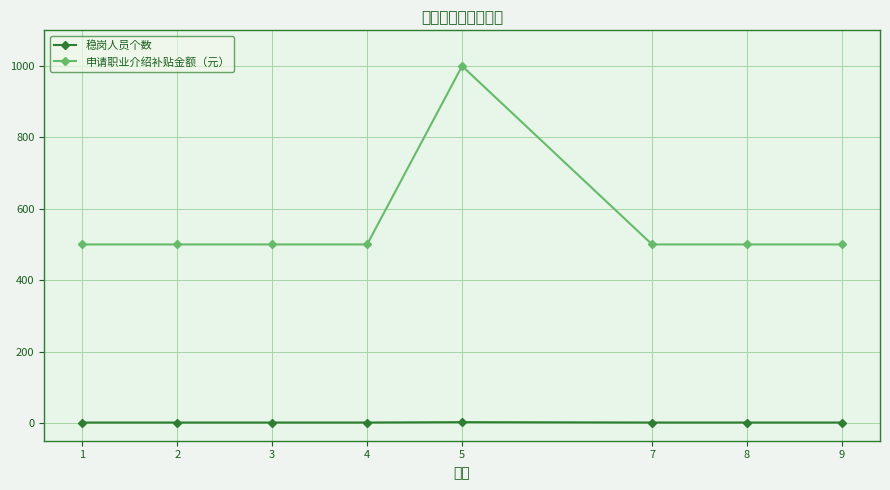

Rank the series at 8 from highest to lowest value.

申请职业介绍补贴金额（元）, 稳岗人员个数